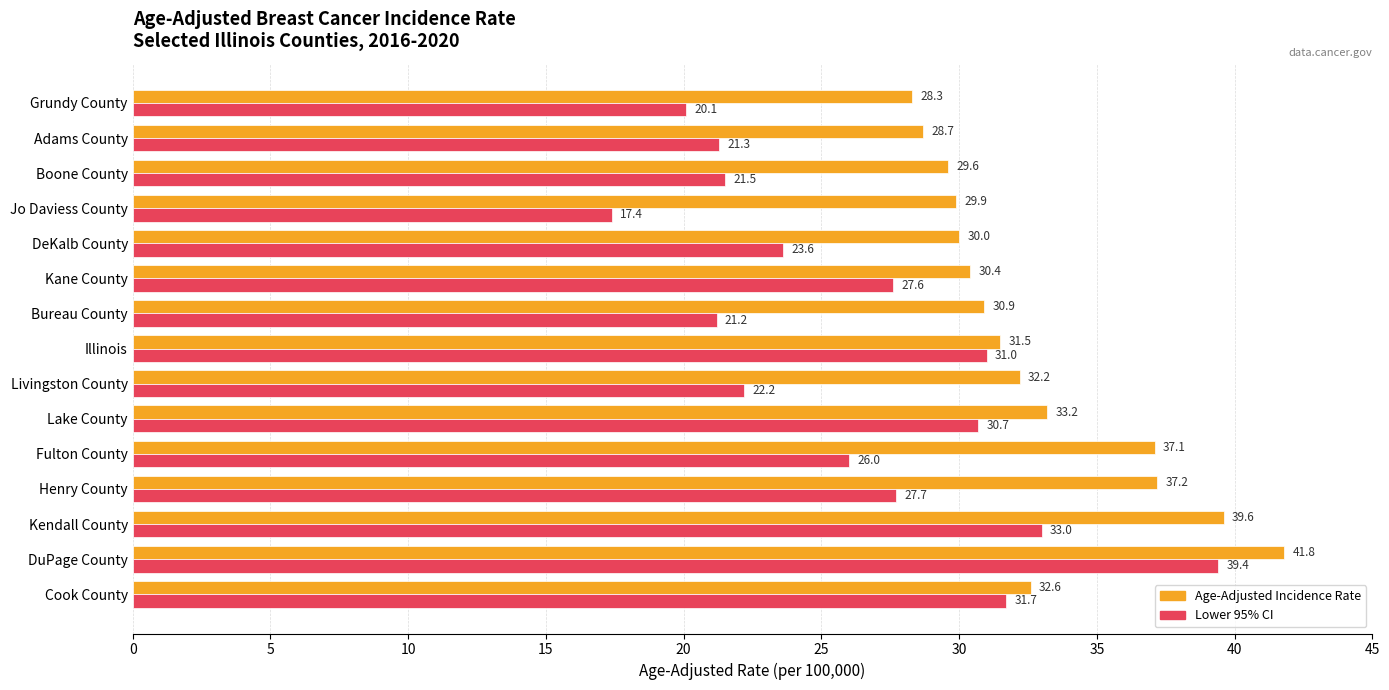

What is the minimum value for Age-Adjusted Incidence Rate?

28.3